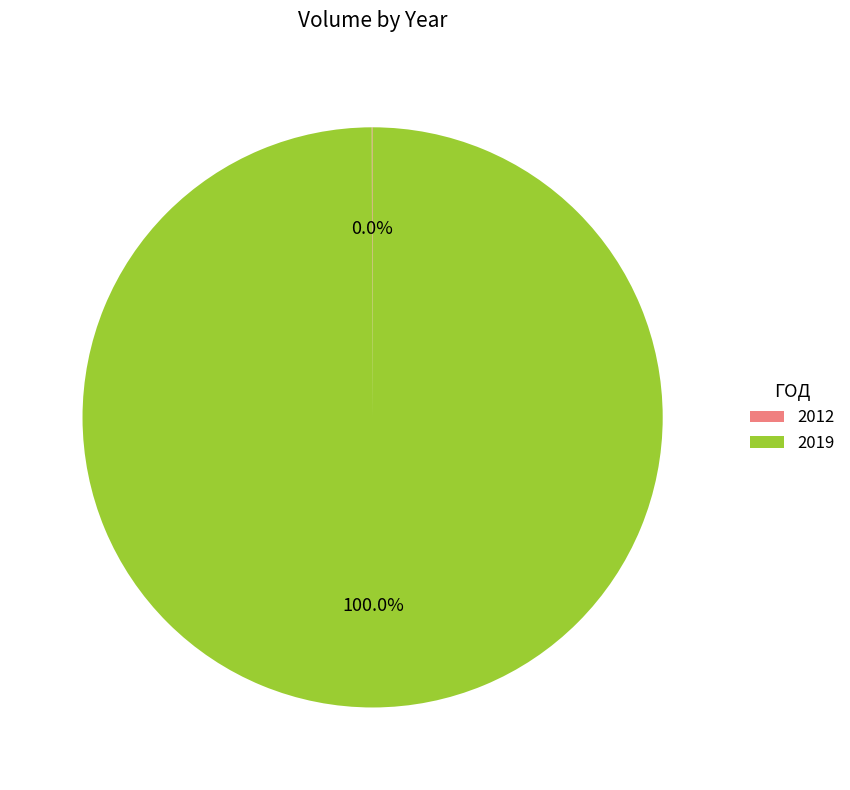

Which slice is the largest?

2019